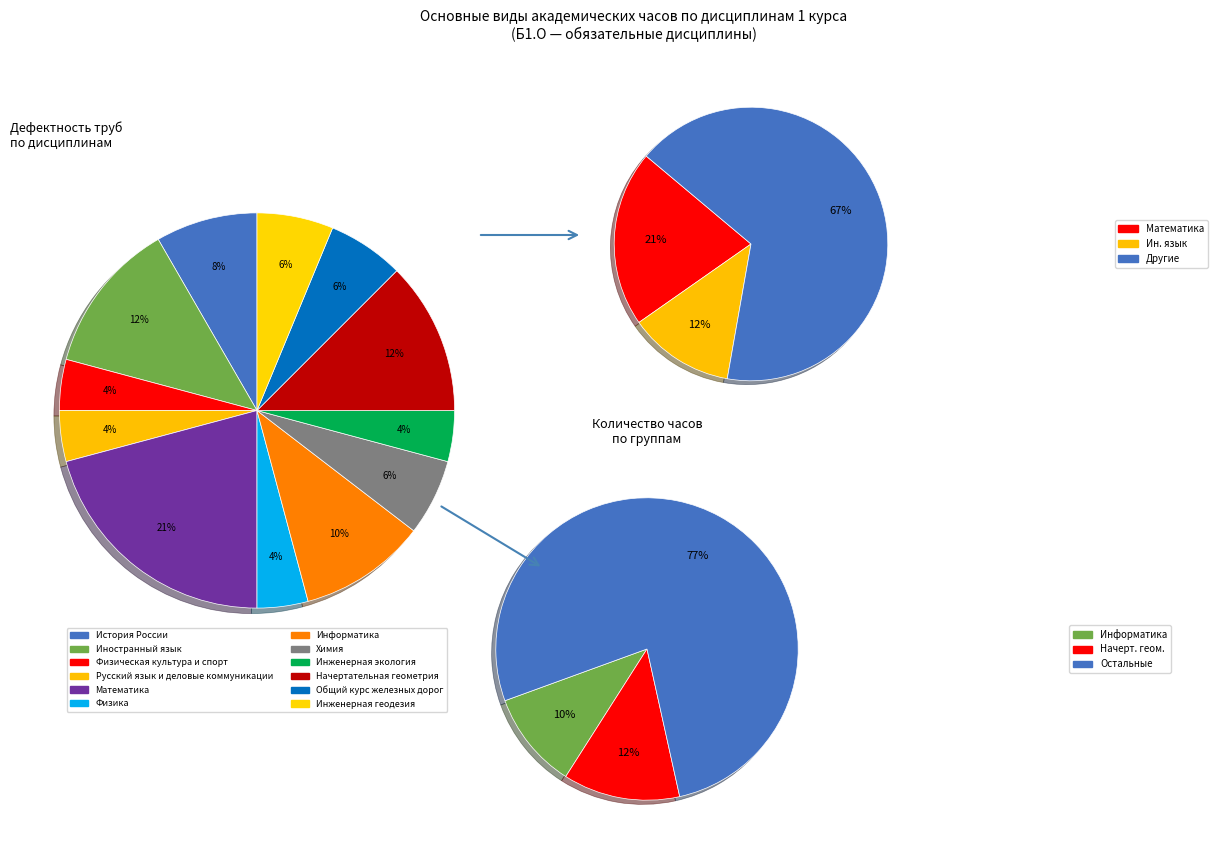

Count the number of slices in the pie.

12